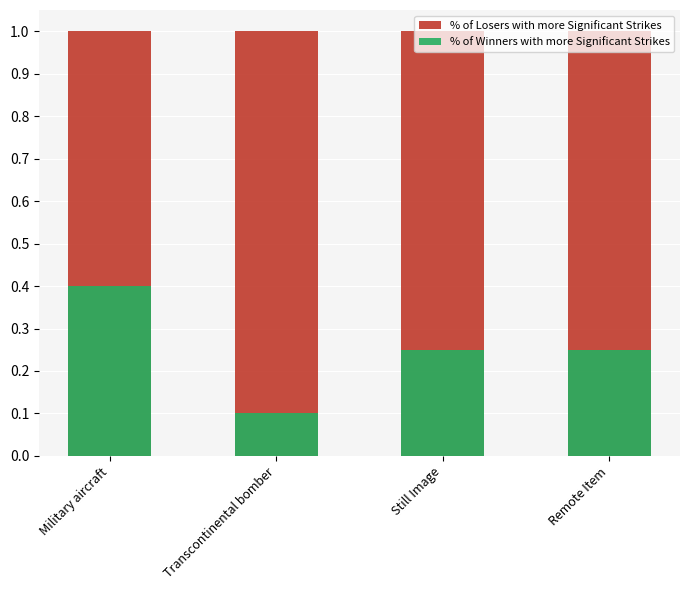

Between Still Image and Military aircraft, which is larger?

Still Image